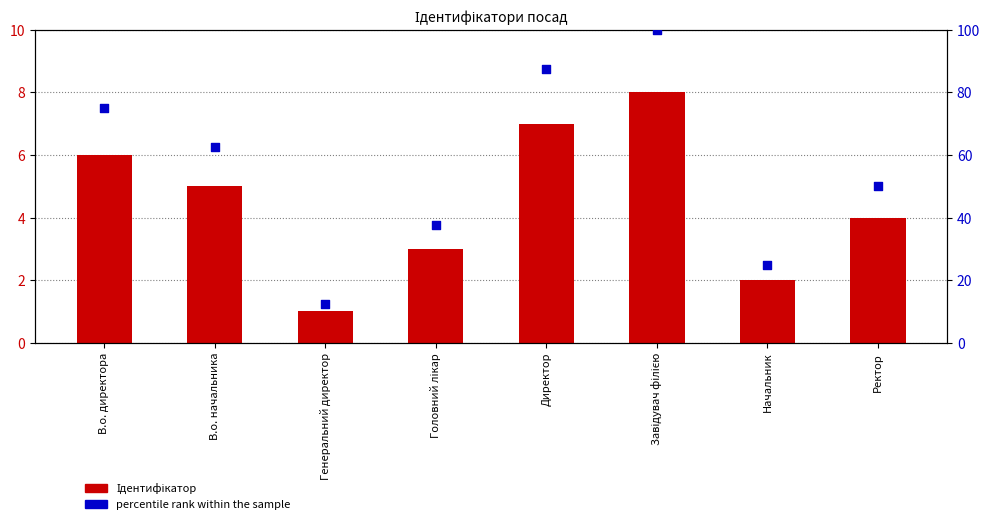

What are all the series names shown in the legend?

Ідентифікатор, percentile rank within the sample